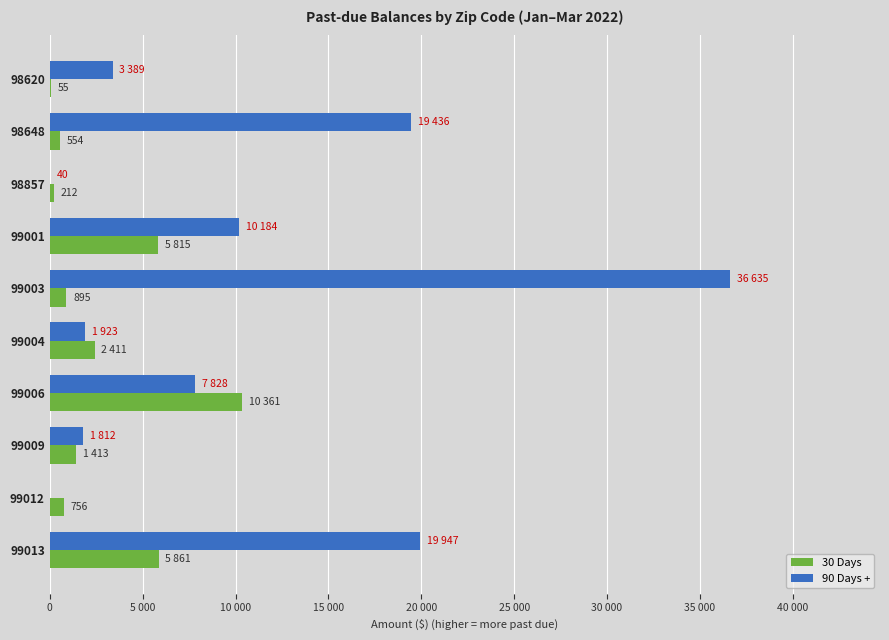

How many categories are shown in the chart?

10